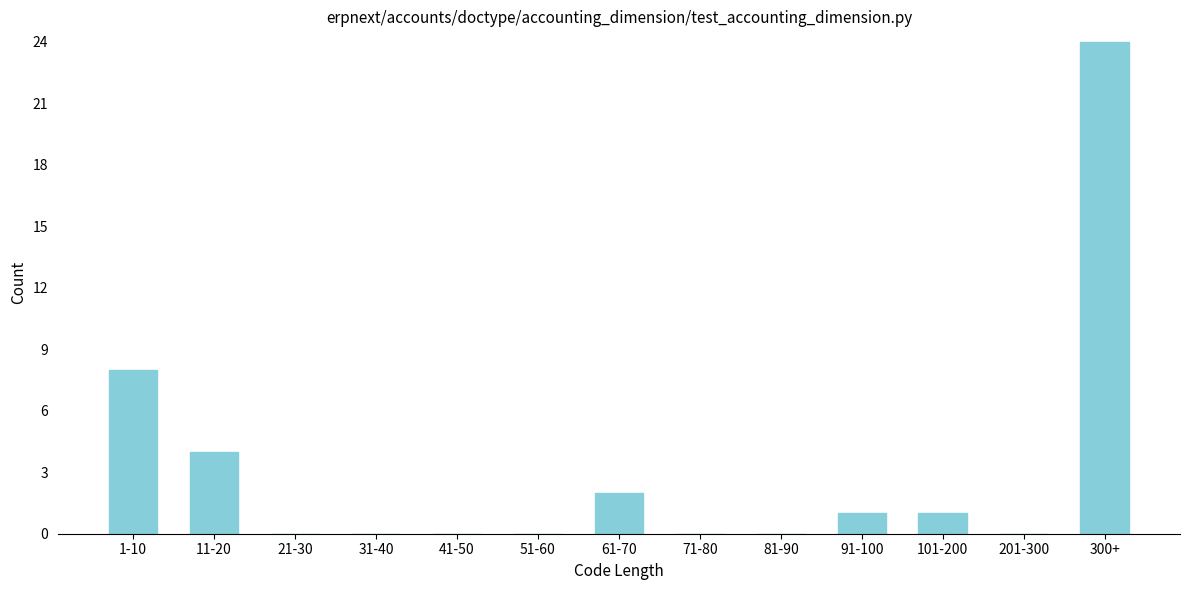

Reading left to right, extract all data points from this chart.

1-10=8	11-20=4	21-30=0	31-40=0	41-50=0	51-60=0	61-70=2	71-80=0	81-90=0	91-100=1	101-200=1	201-300=0	300+=24